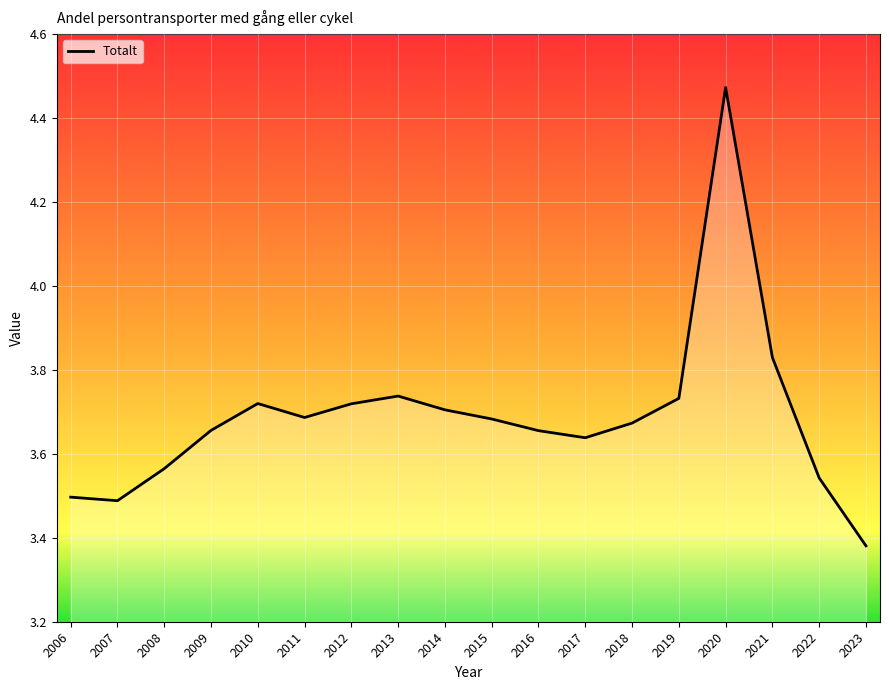

Is it true that the value at 2013 is 5.9?

False